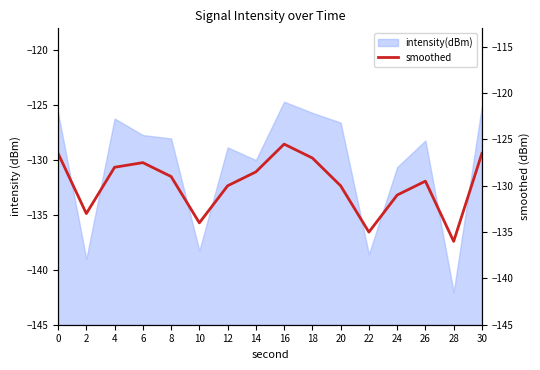

What is the greatest value displayed?

-125.5